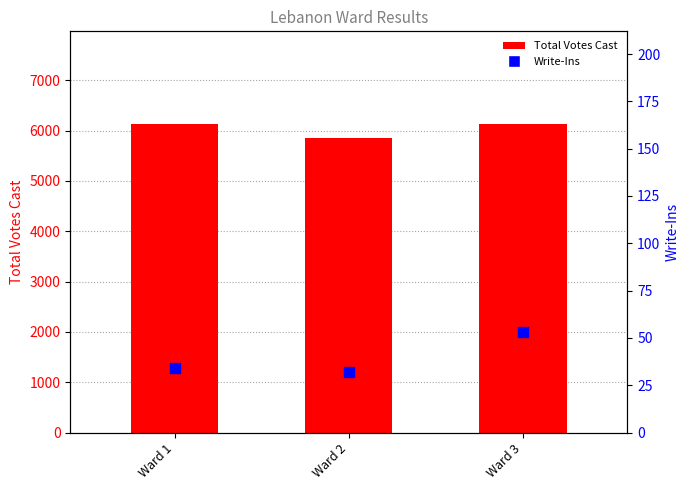

Which series has the widest spread of Y values?

Total Votes Cast